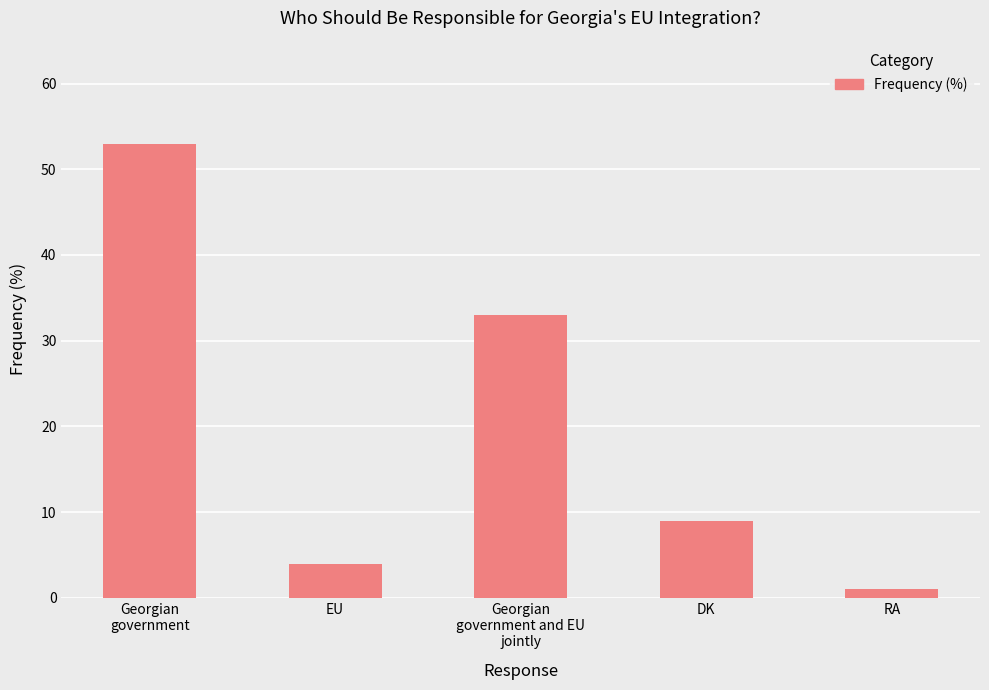

What is the greatest value displayed?

53